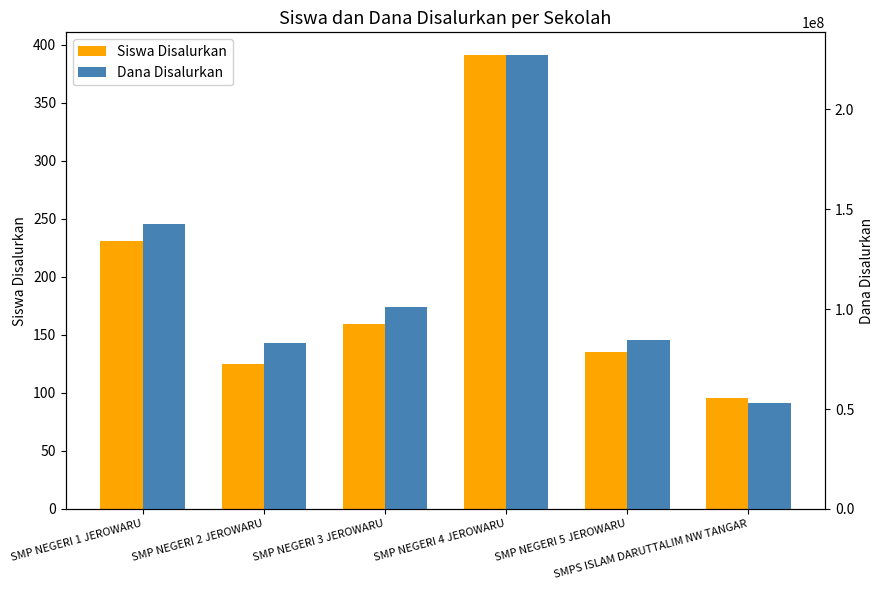

Rank the series by their average value, from highest to lowest.

Dana Disalurkan, Siswa Disalurkan